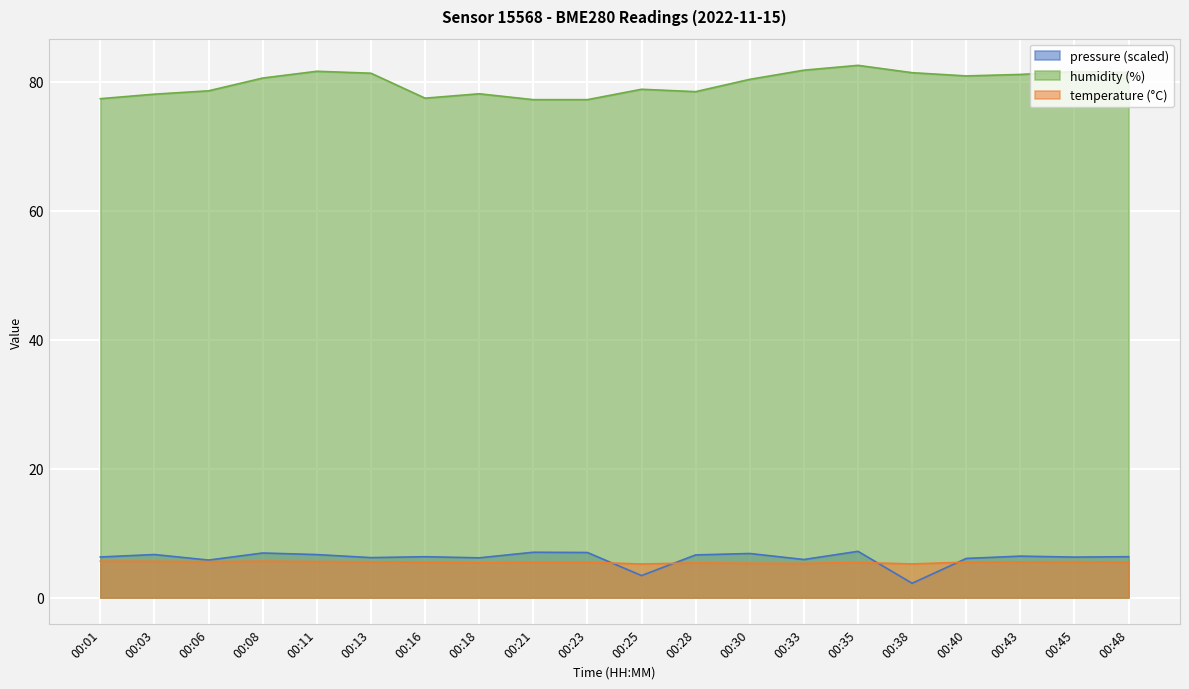

What are all the series names shown in the legend?

pressure (scaled), humidity (%), temperature (°C)